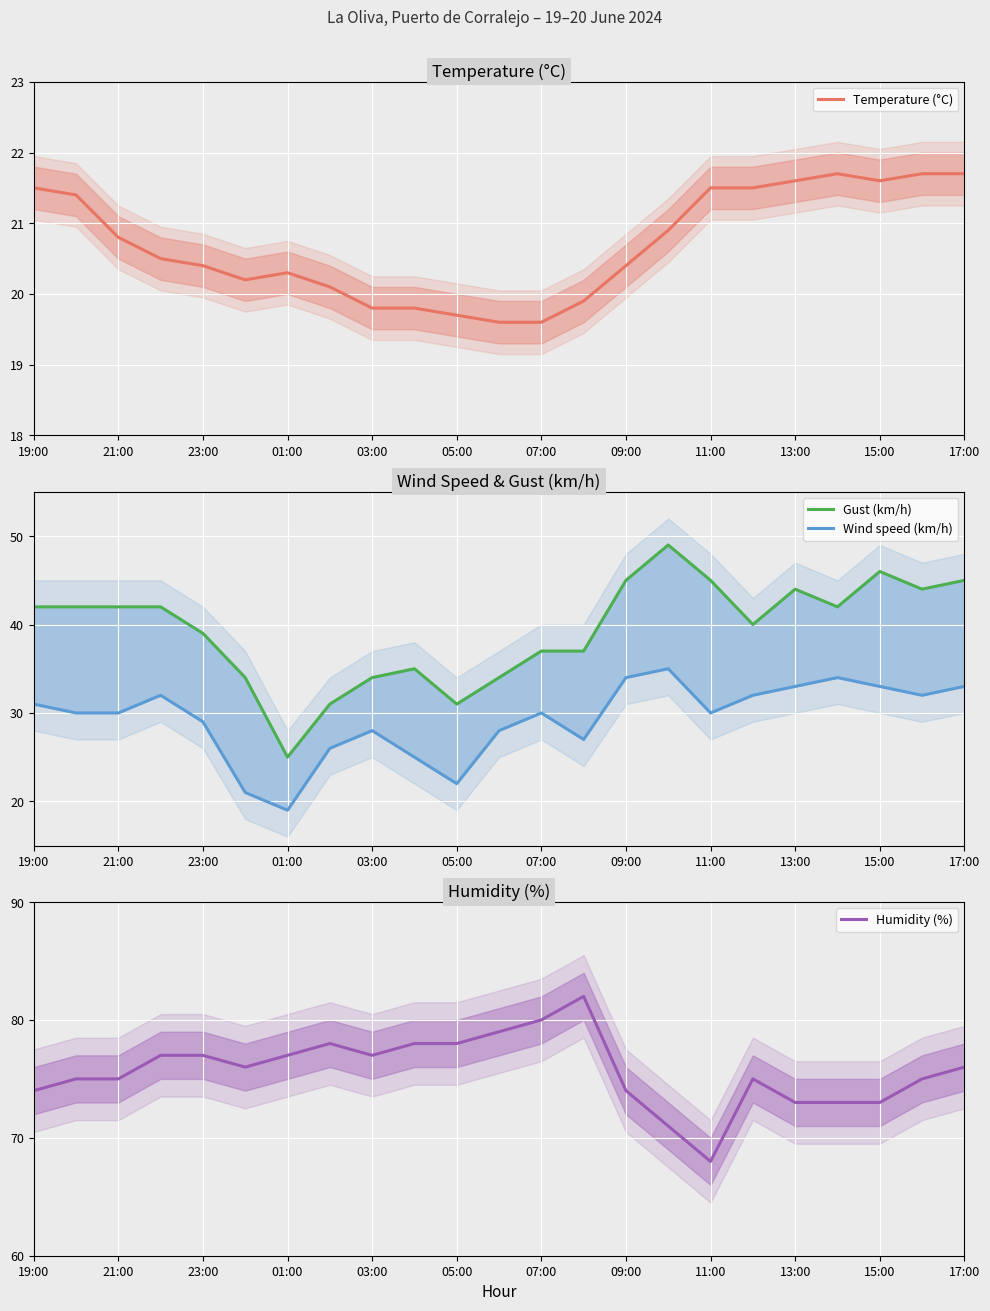

True or false: Wind speed (km/h) and Gust (km/h) intersect in this chart.

False